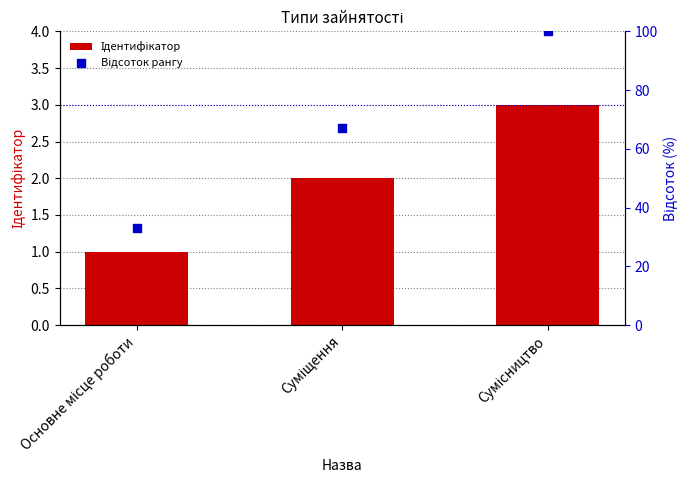

At which category is the sum across all series the highest?

Сумісництво